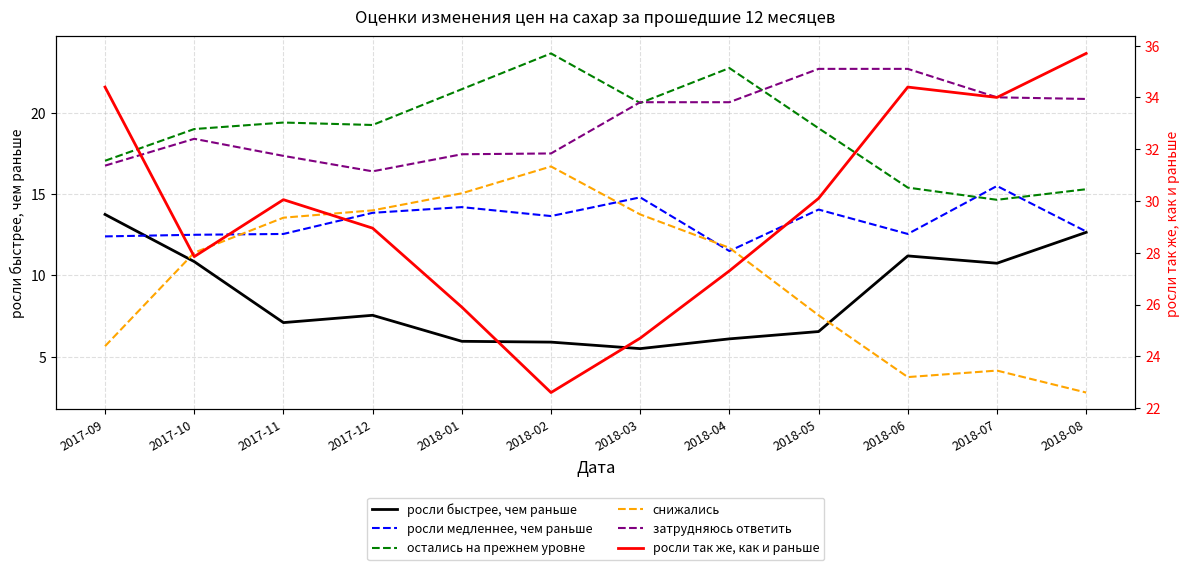

What is the difference between the highest and lowest values at 2018-04?

21.2